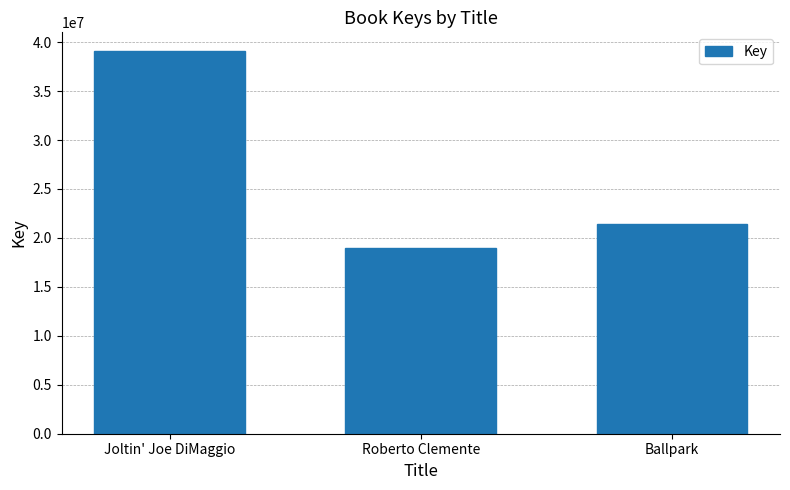

At which category does the chart reach its minimum across all series?

Roberto Clemente